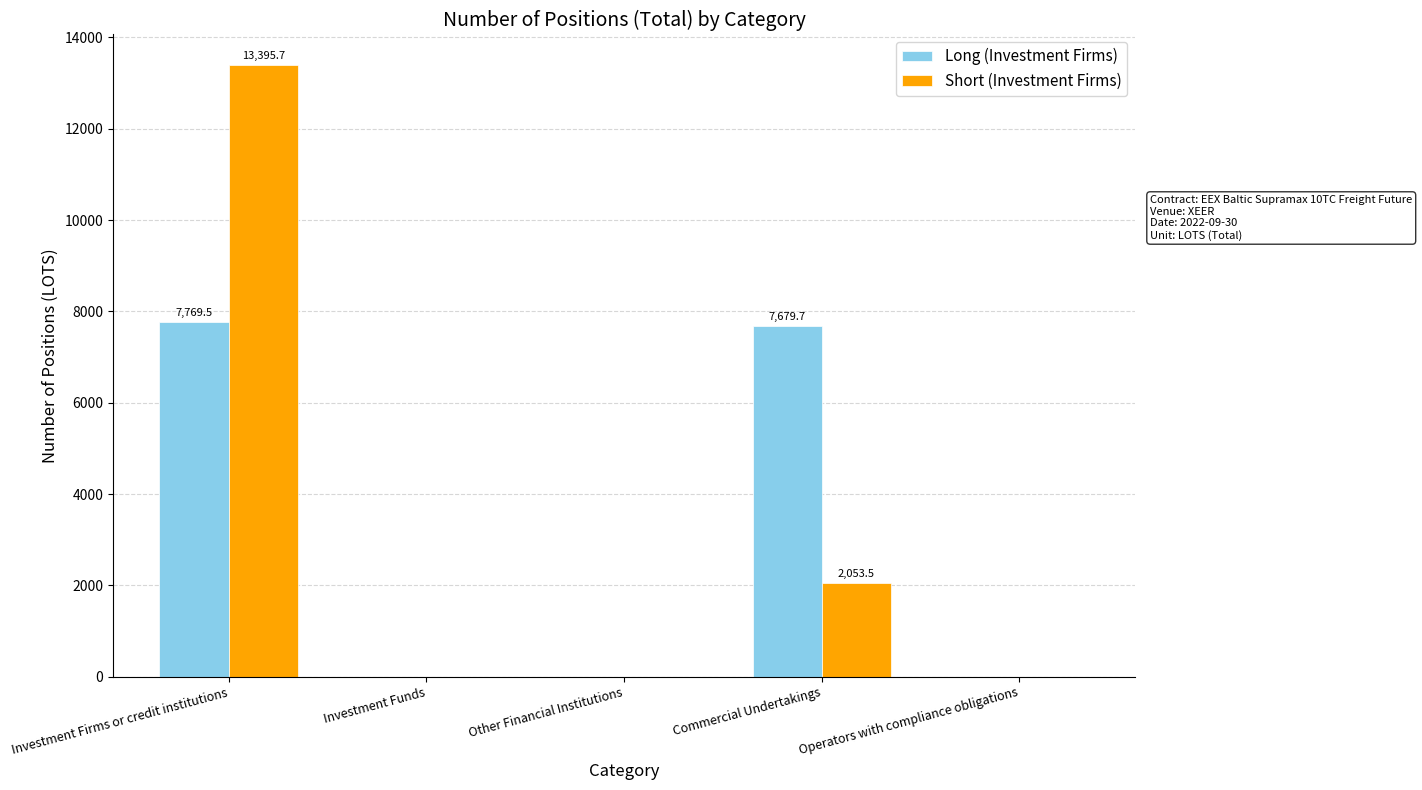

What is the highest value of the Long (Investment Firms) series?

7769.5